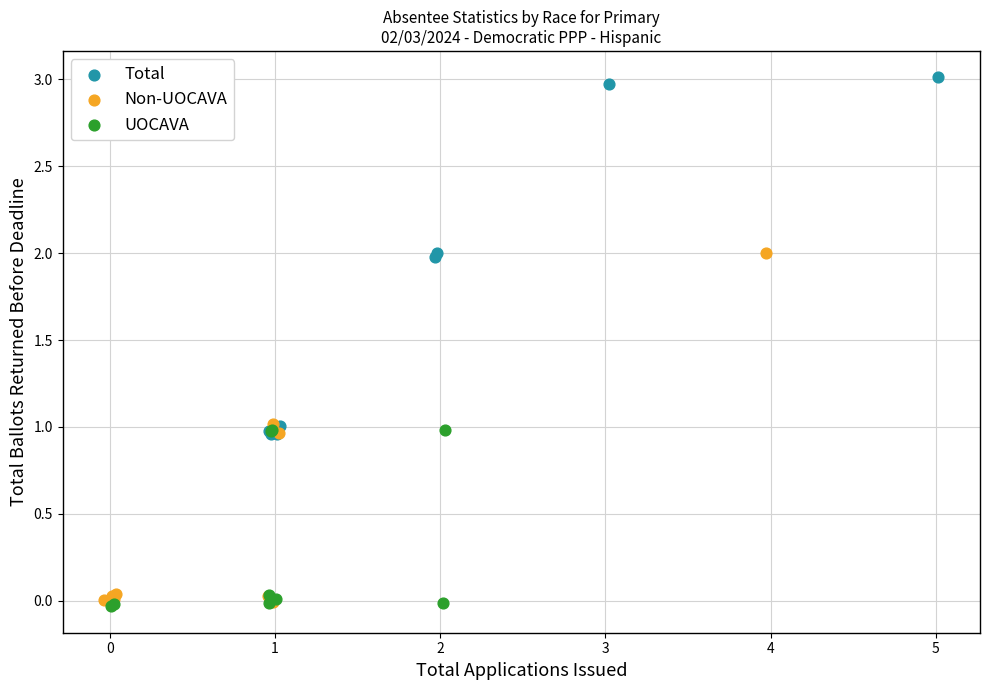

Which series contains the highest Y value?

Total